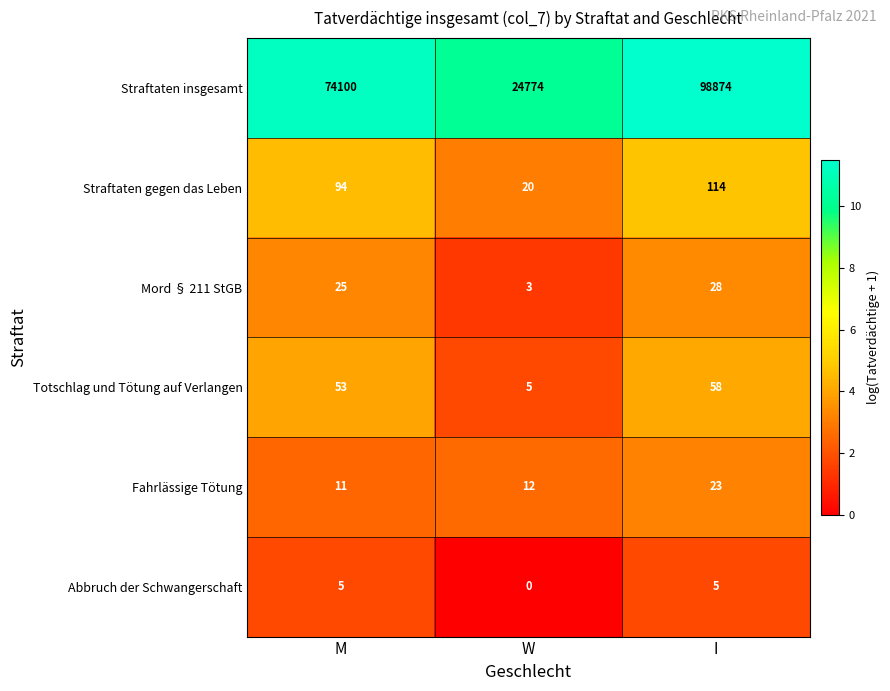

What is the spread (max minus min) of values at W?

24774